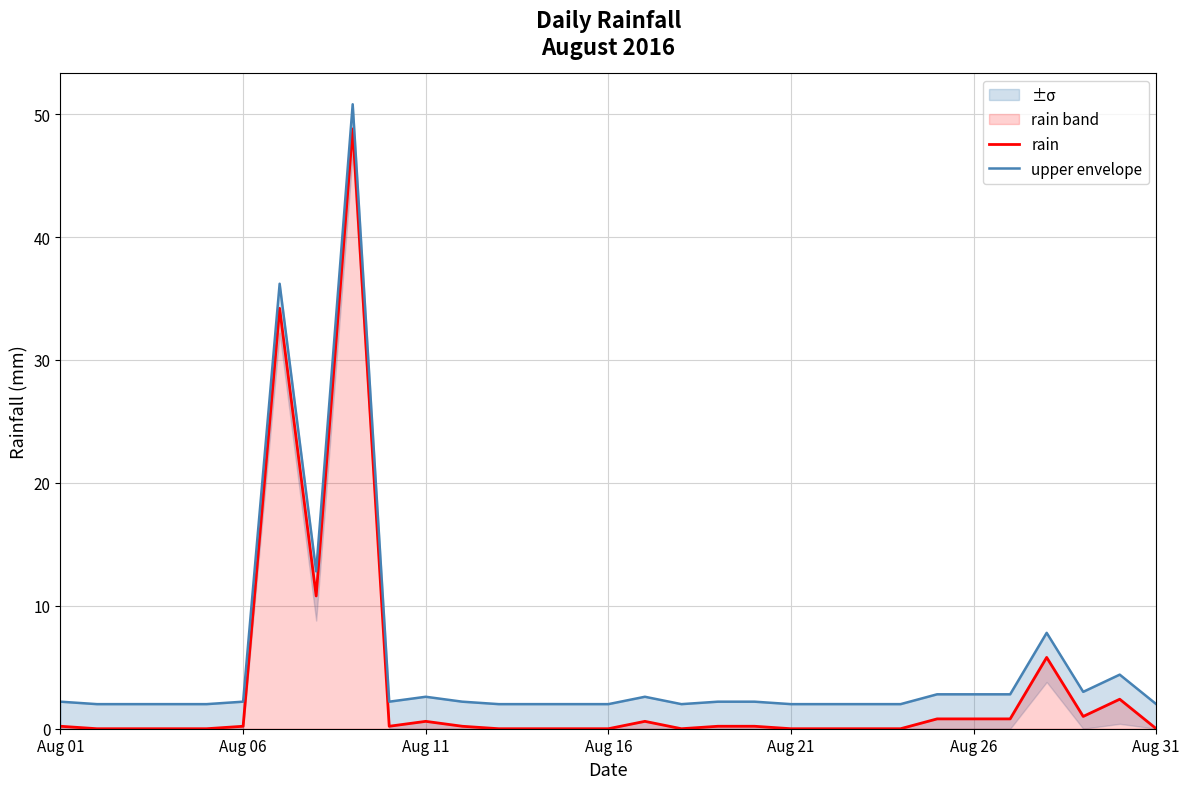

True or false: rain has a value of 0.2 at Aug 06.

True